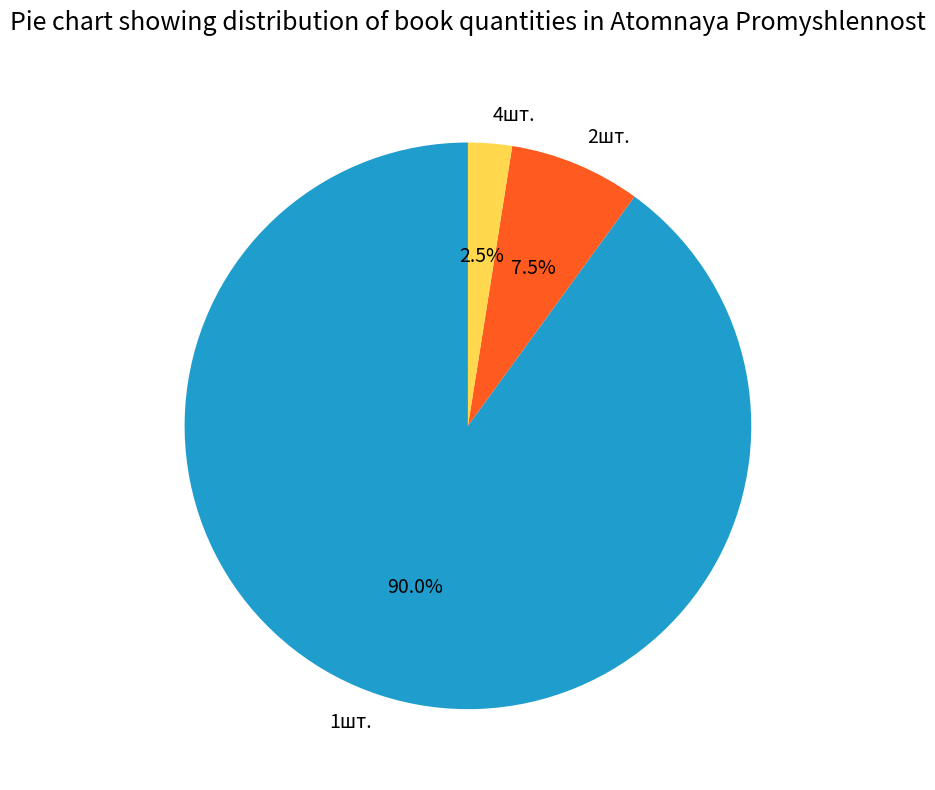

Is 4шт. the majority of the pie?

No